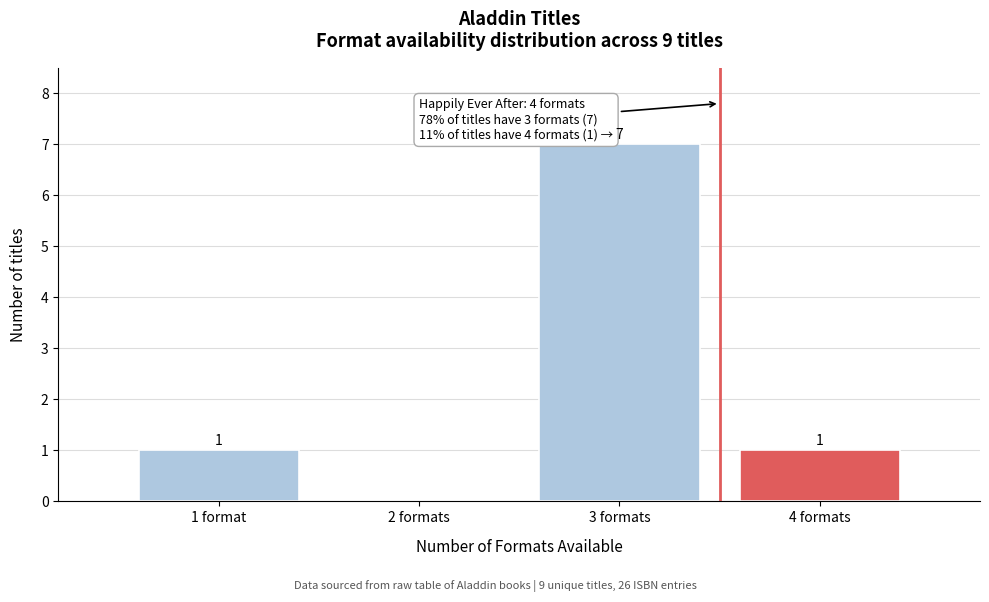

Reading left to right, list all the values displayed in this chart.

1 format=1	2 formats=0	3 formats=7	4 formats=1